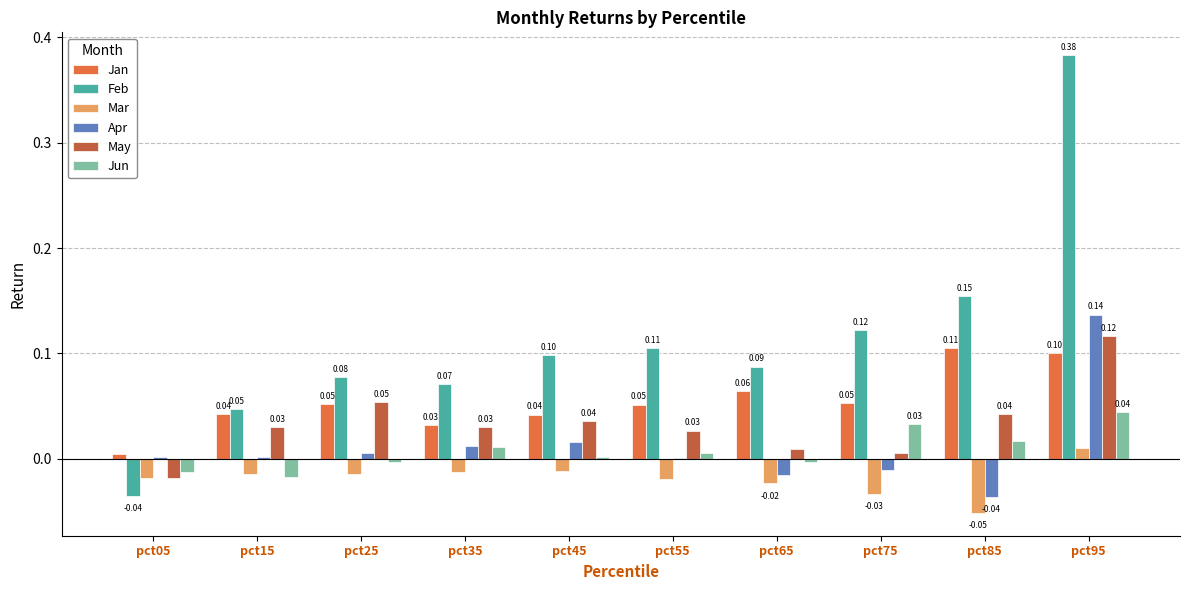

Between pct85 and pct95, which series saw the biggest shift?

Feb